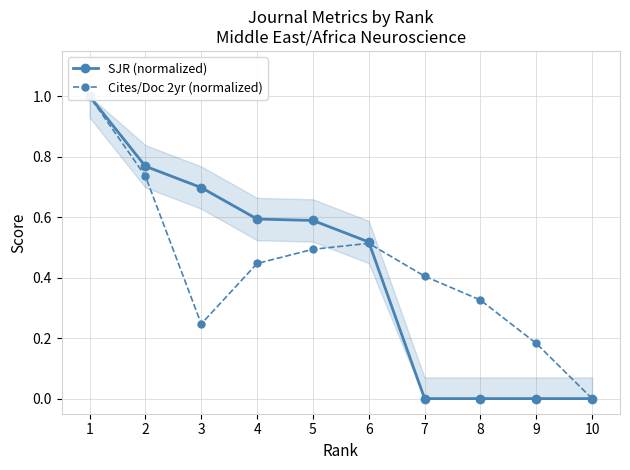

What are all the series names shown in the legend?

SJR (normalized), Cites/Doc 2yr (normalized)